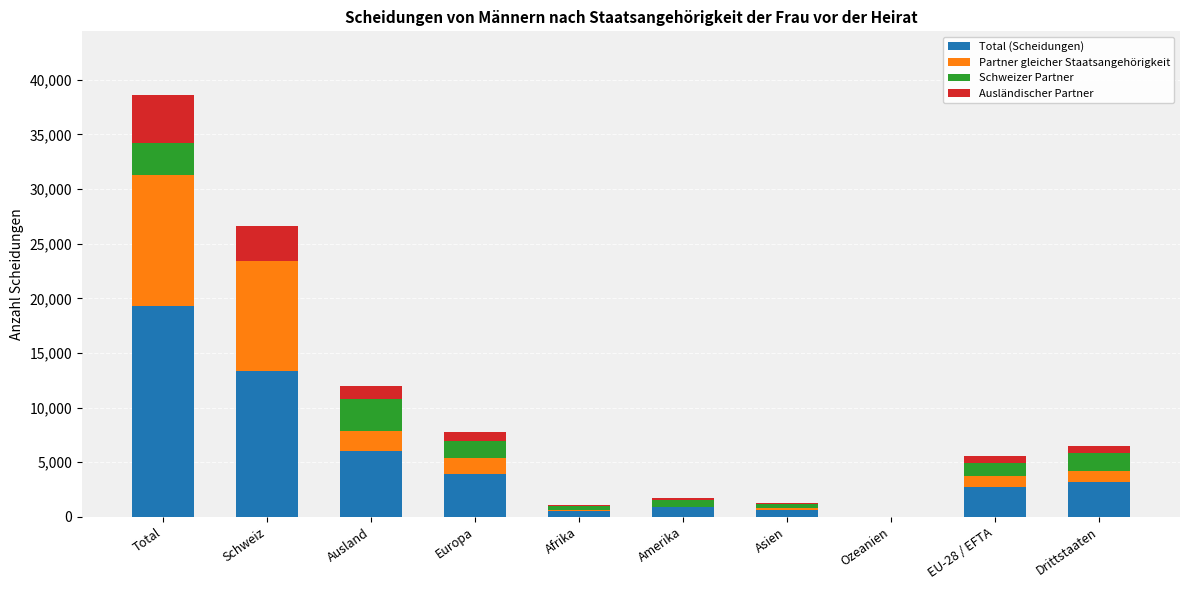

What is the total value across all series at Schweiz?

26654